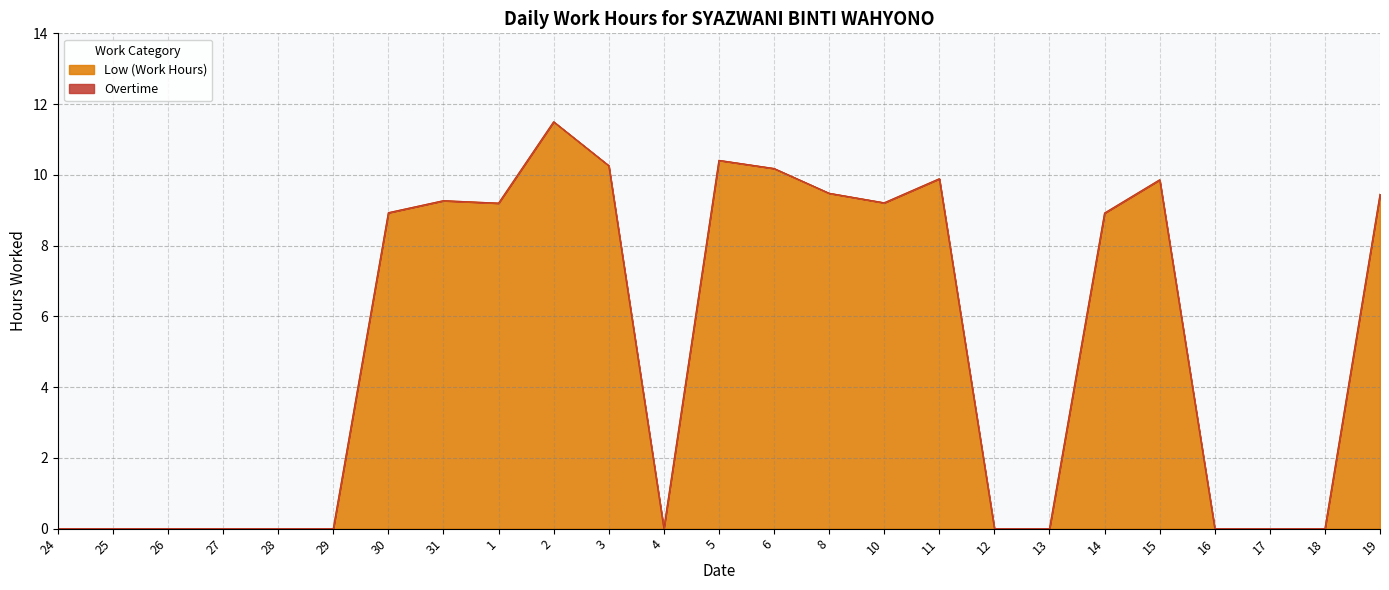

How many values are below 8?

12